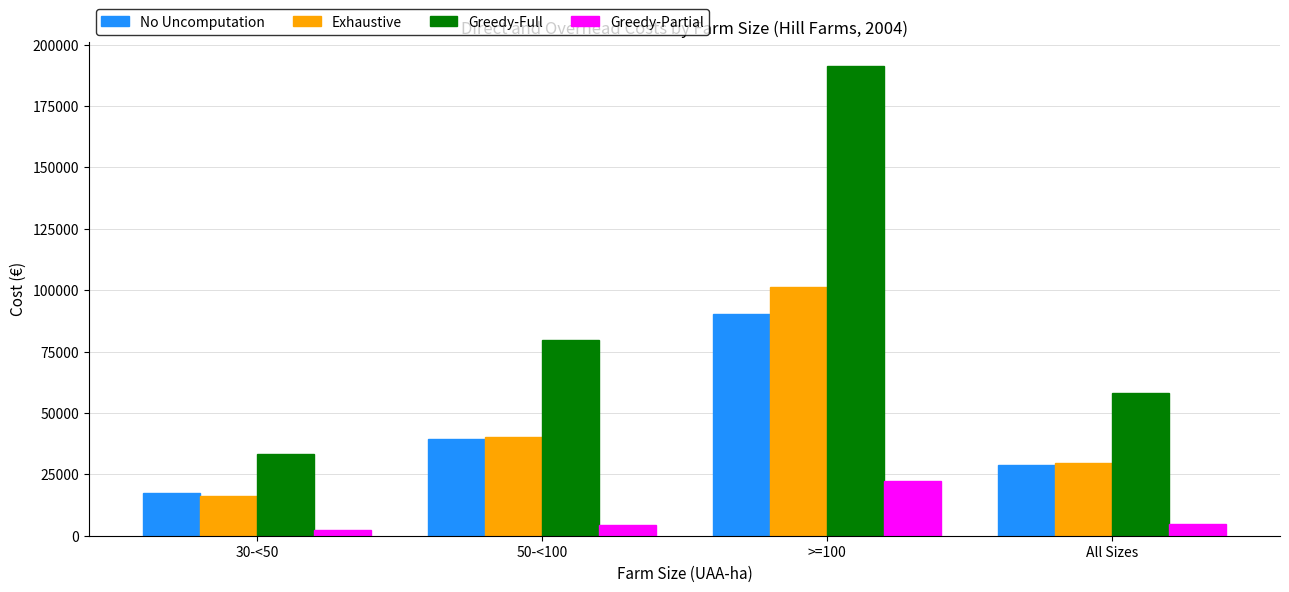

What is the difference between the highest and lowest values at 50-<100?

75025